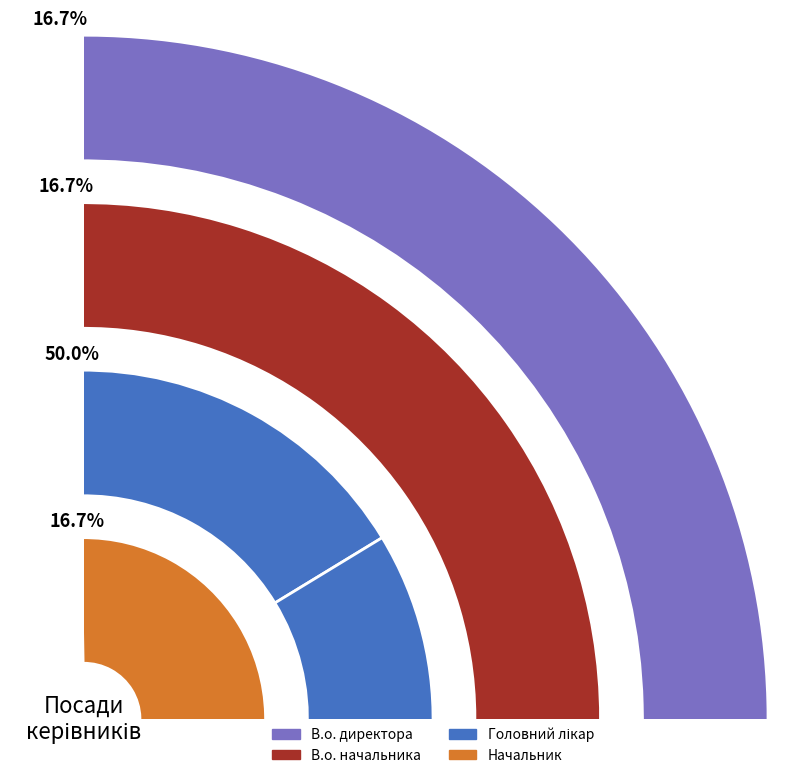

Count the number of slices in the pie.

8